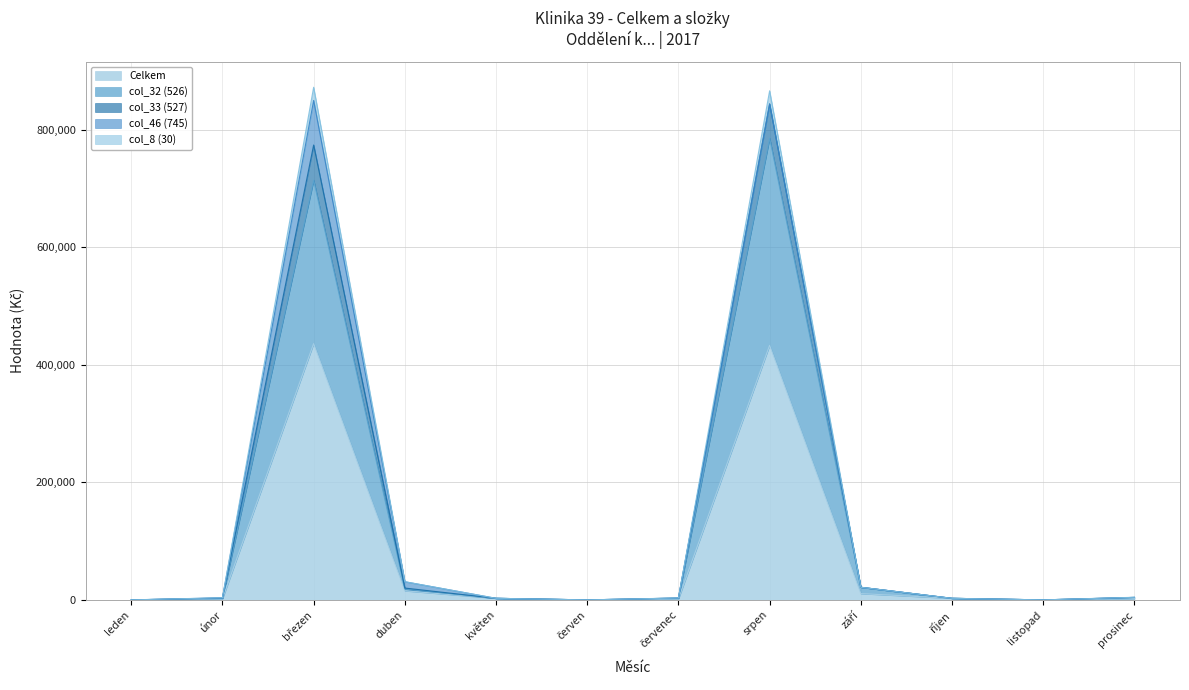

What value does the col_32 (526) series have at duben?

18459.0